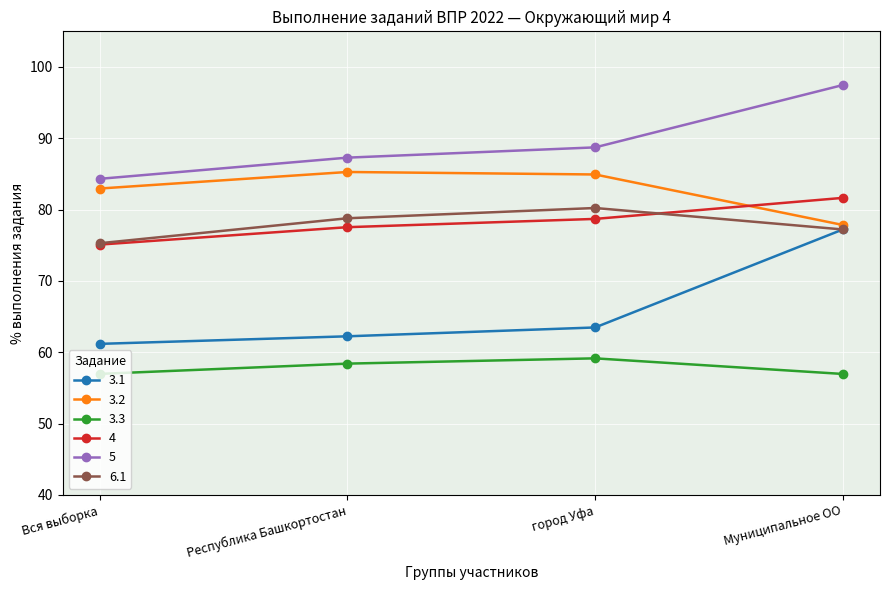

How many lines are shown in the chart?

6